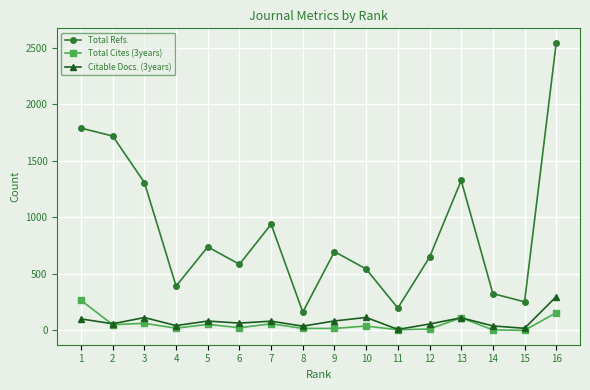

True or false: Total Cites (3years) and Total Refs. cross at least once.

False